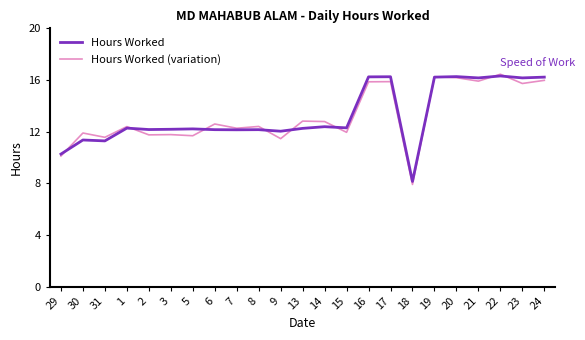

What is the sum of the Hours Worked (variation) values at 16 and 7?

28.1